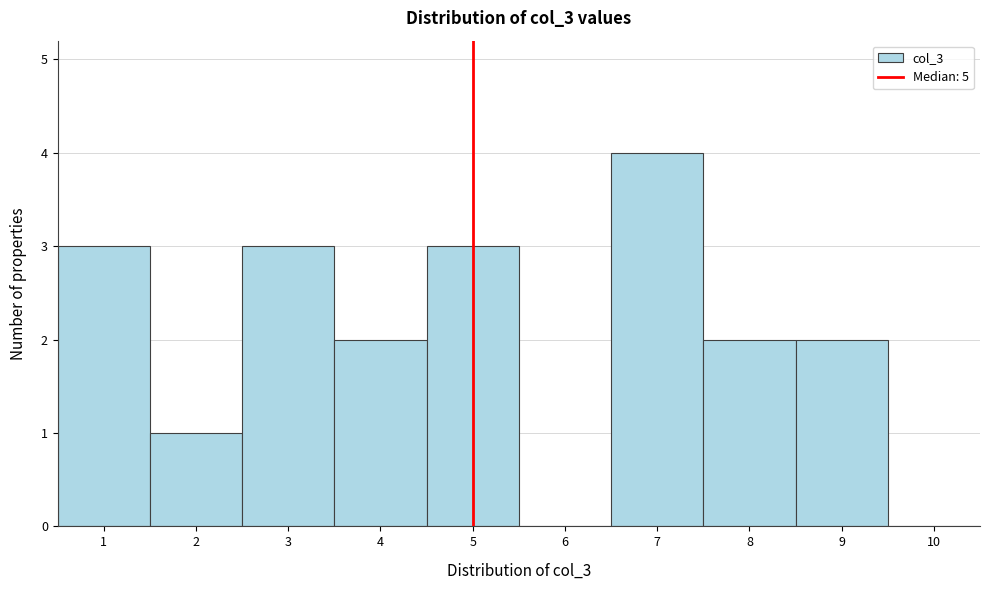

Reading left to right, list every bar in this chart as the range it spans on the x-axis followed by its height. The values are not printed on the chart, so give them approximately, as read against the axis.

0.5 to 1.5: 3
1.5 to 2.5: 1
2.5 to 3.5: 3
3.5 to 4.5: 2
4.5 to 5.5: 3
5.5 to 6.5: 0
6.5 to 7.5: 4
7.5 to 8.5: 2
8.5 to 9.5: 2
9.5 to 10.5: 0